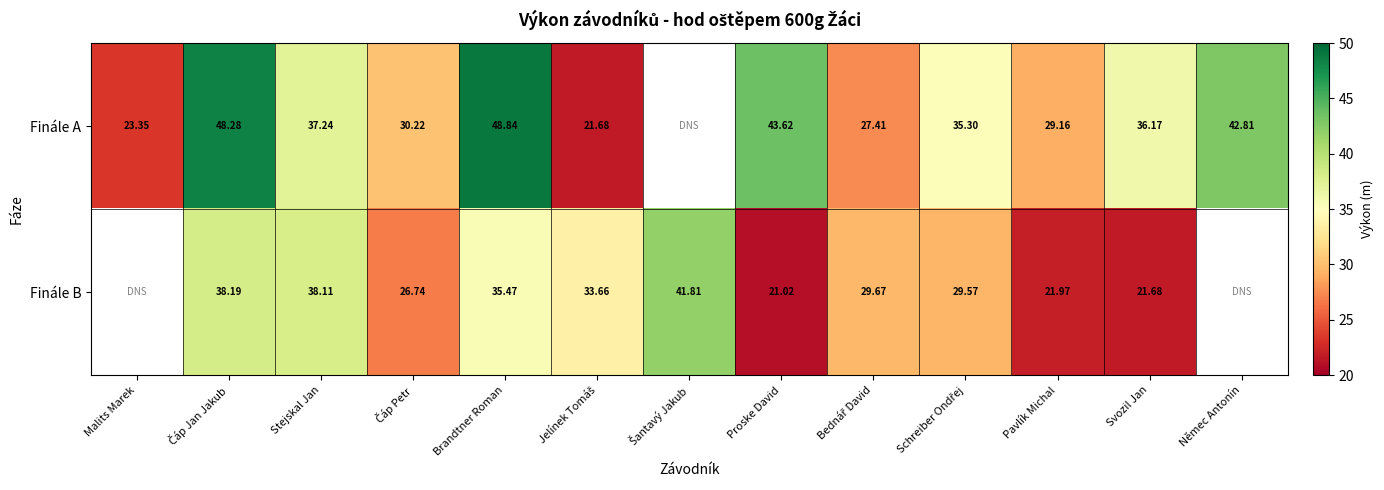

At how many categories does at least one series exceed 45?

2